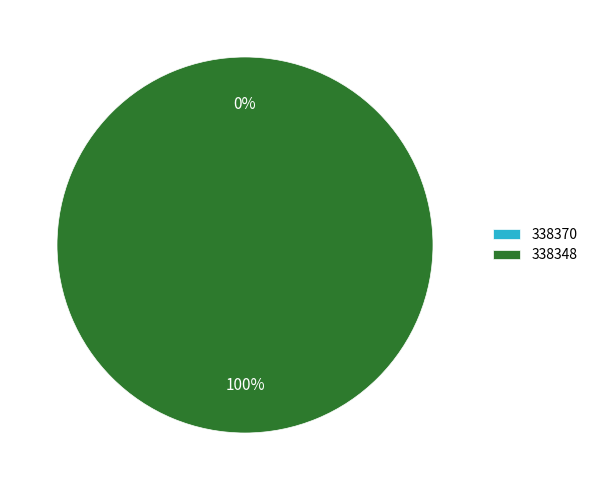

Which category accounts for the majority?

338348